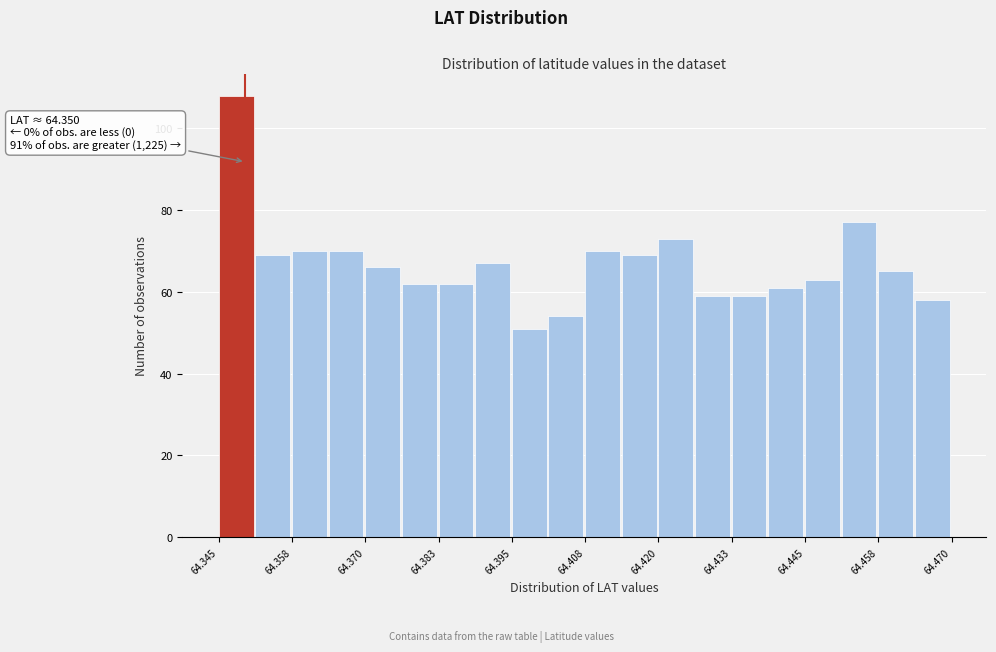

Around what value on the x-axis is the tallest bar? Give the approximate position of its centre, as read against the axis.

64.348